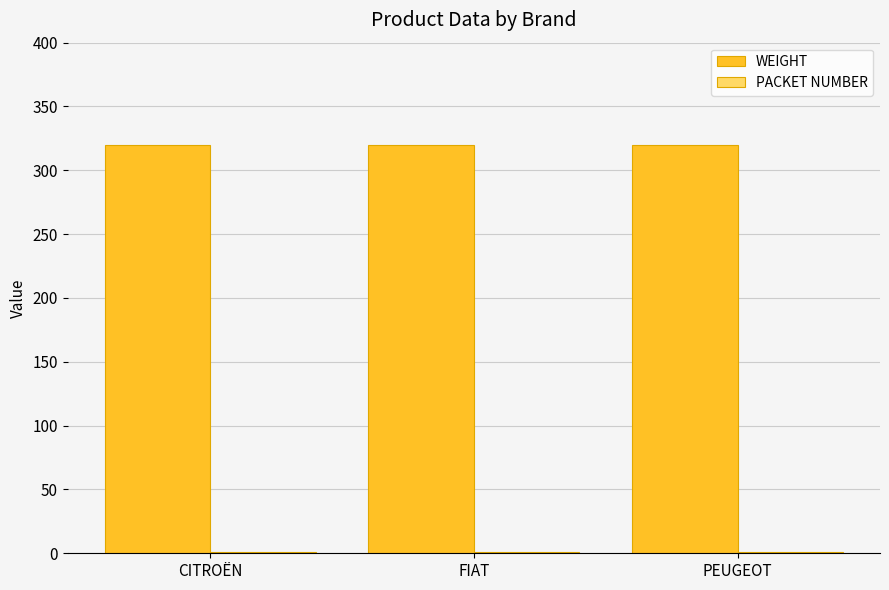

True or false: WEIGHT has a value of 320 at FIAT.

True